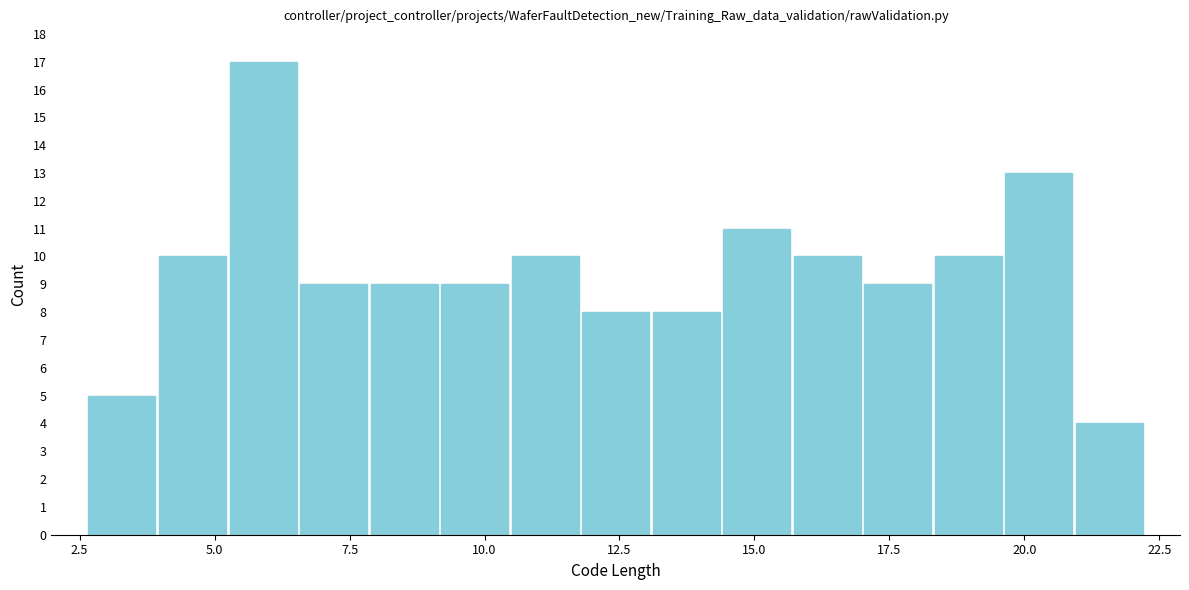

Around what value on the x-axis is the tallest bar? Give the approximate position of its centre, as read against the axis.

6.0